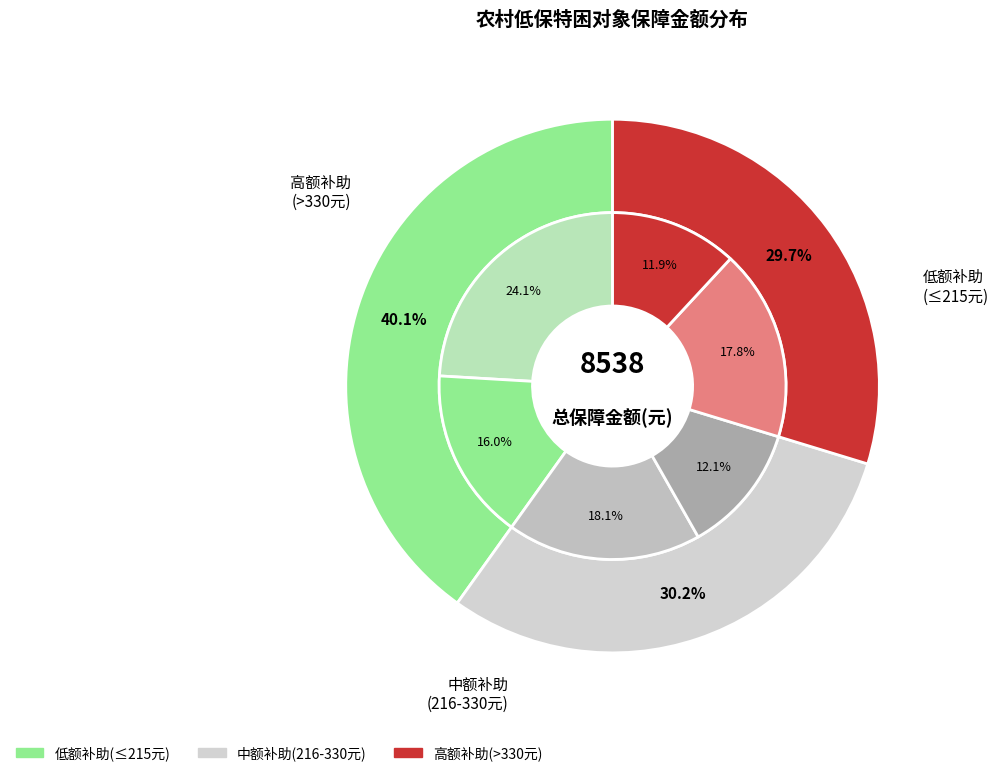

Does 王占平 represent more than half of the total?

No